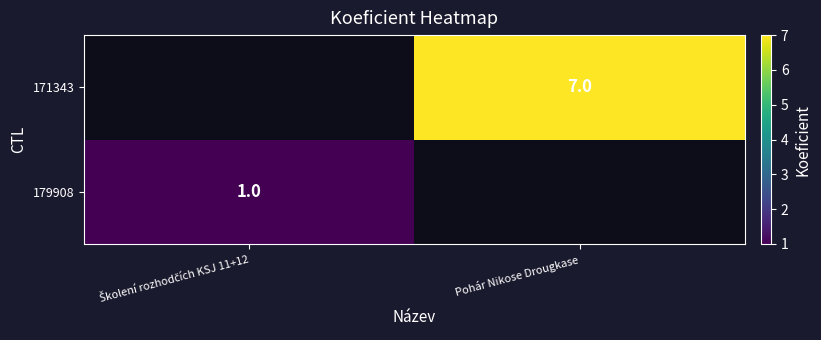

At which category does the chart reach its peak across all series?

Pohár Nikose Drougkase